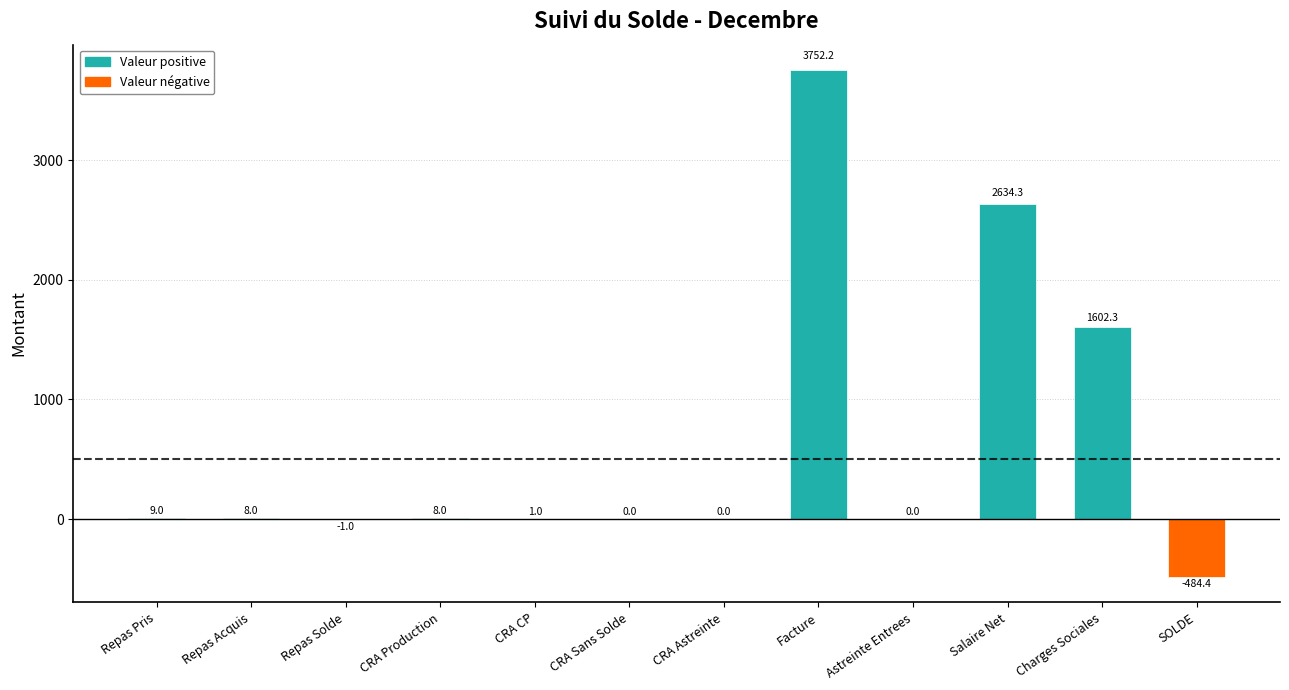

What is the maximum value shown in the chart?

3752.2